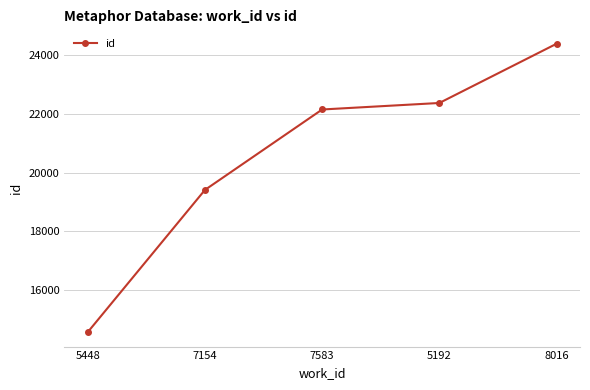

Reading left to right, transcribe all the data shown in this chart.

5448=14565	7154=19414	7583=22156	5192=22378	8016=24397